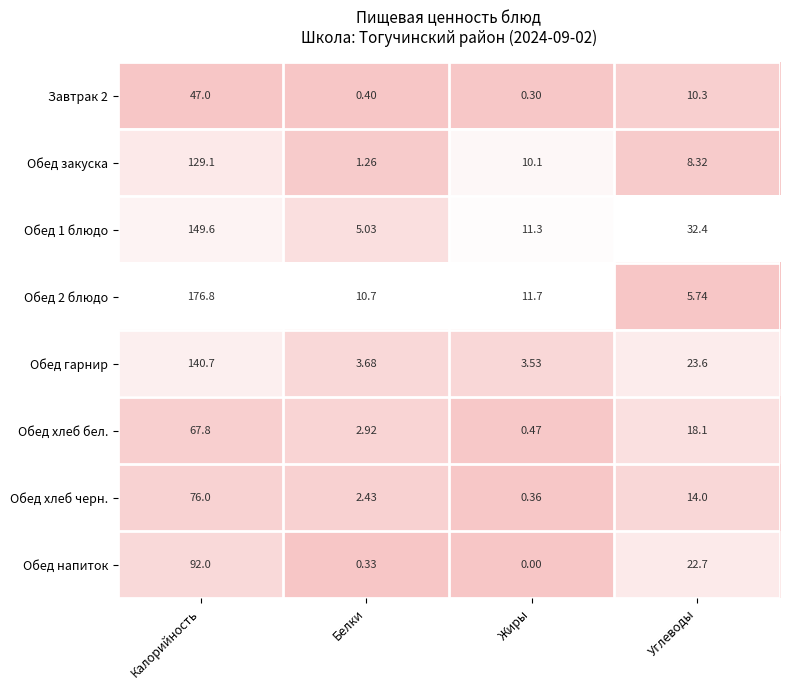

Count the number of data series in this chart.

8